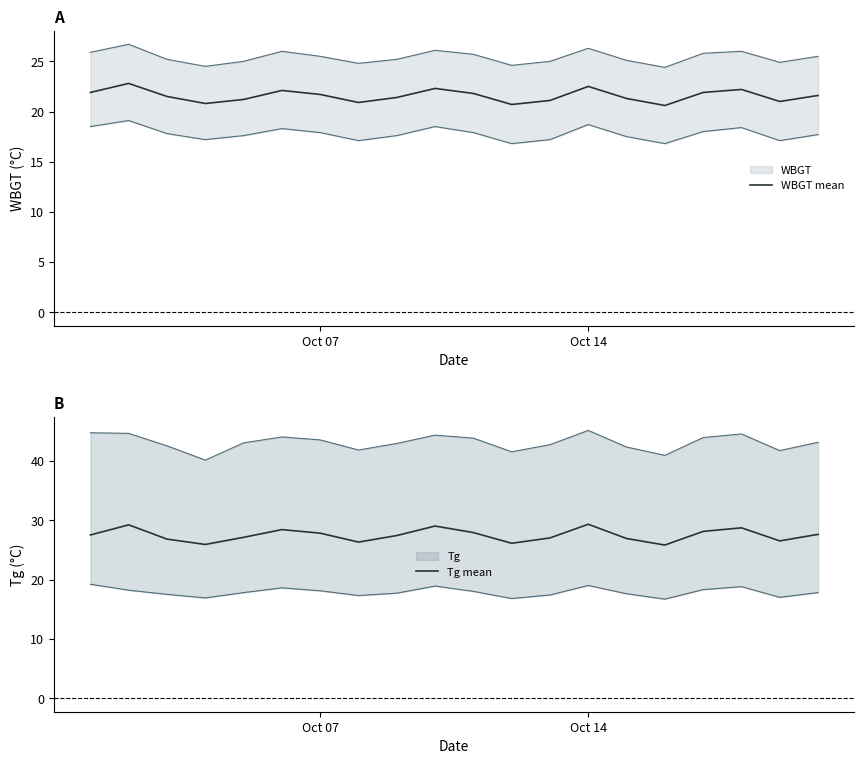

The value of WBGT mean at Oct 07 is 21.7. True or false?

True